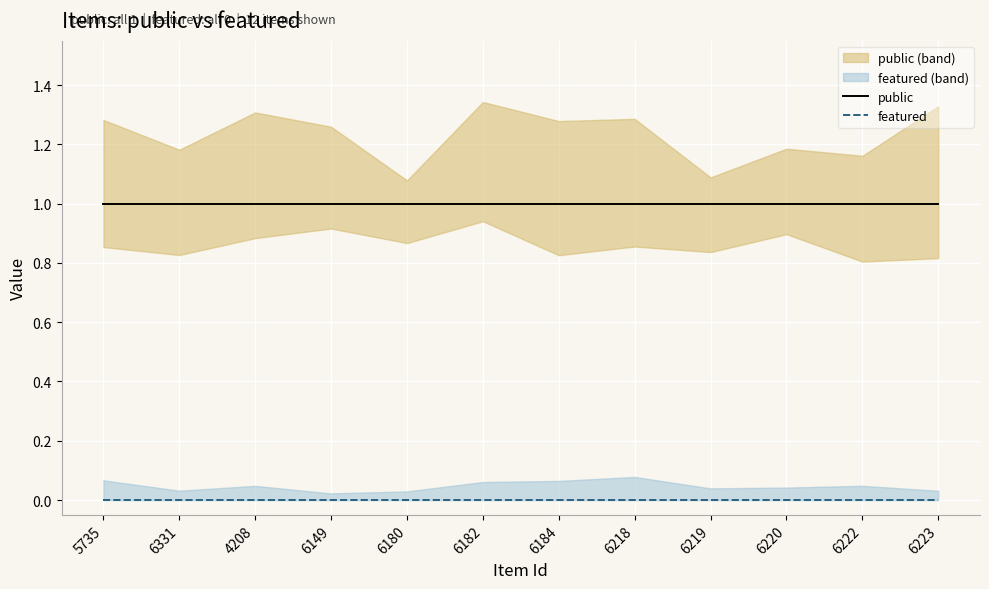

True or false: featured and public intersect in this chart.

False